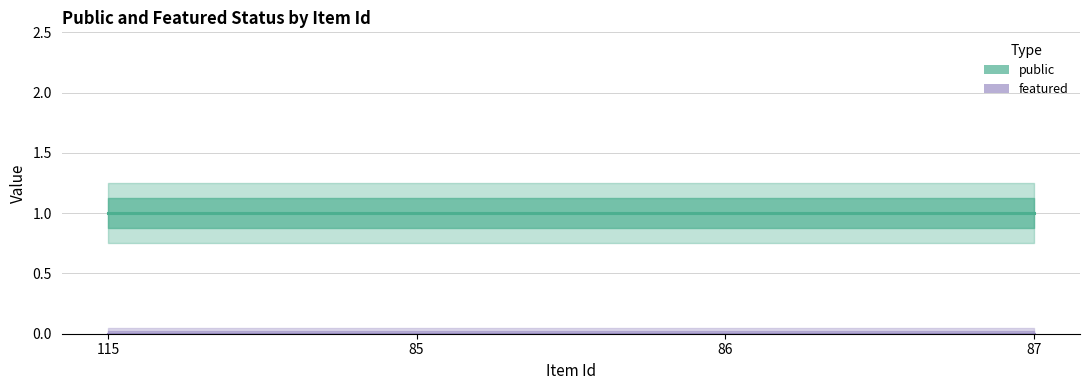

What position from the left is 87?

4